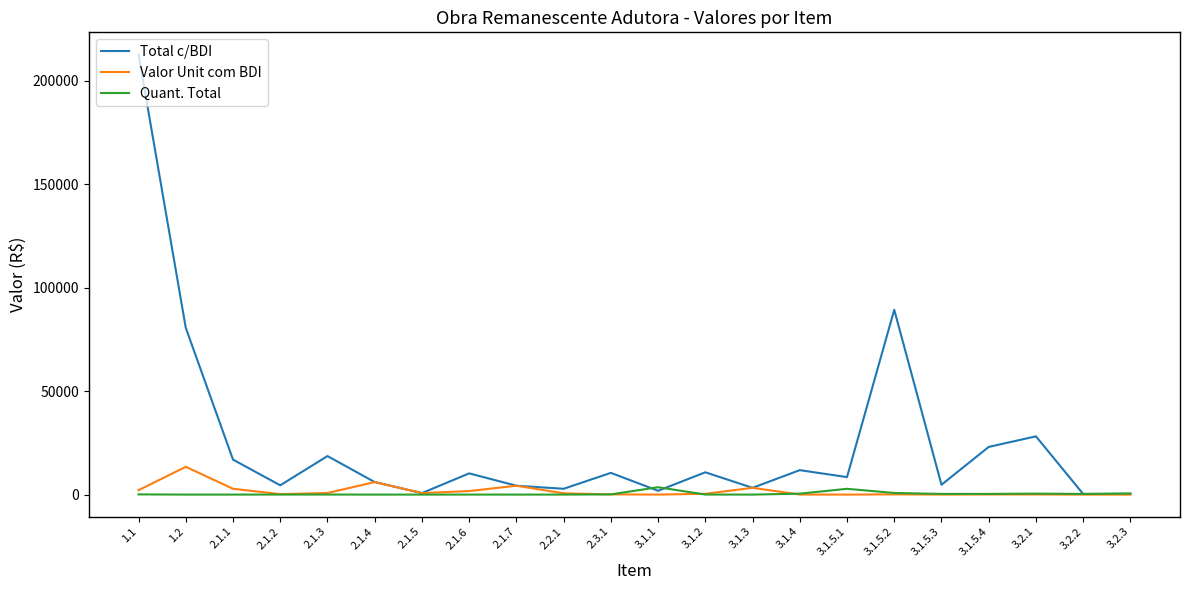

What is the greatest value displayed?

212850.0